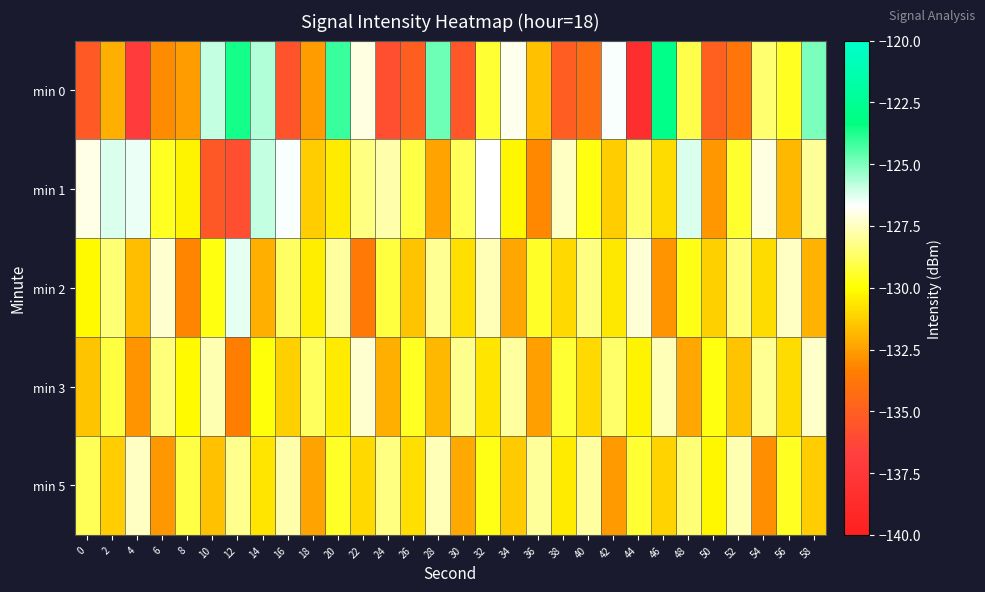

At which category does the chart reach its peak across all series?

46